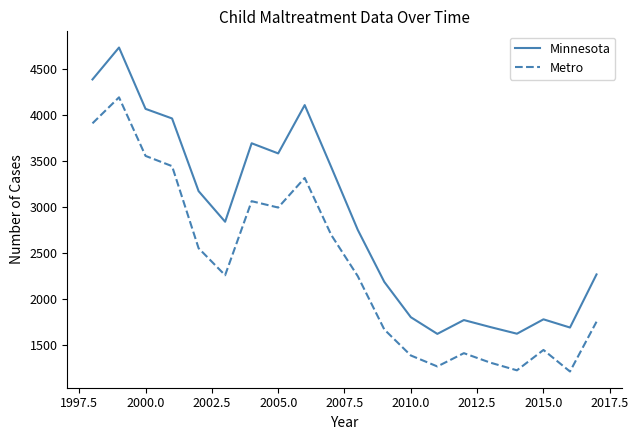

List the series in order of their peak value, lowest first.

Metro, Minnesota